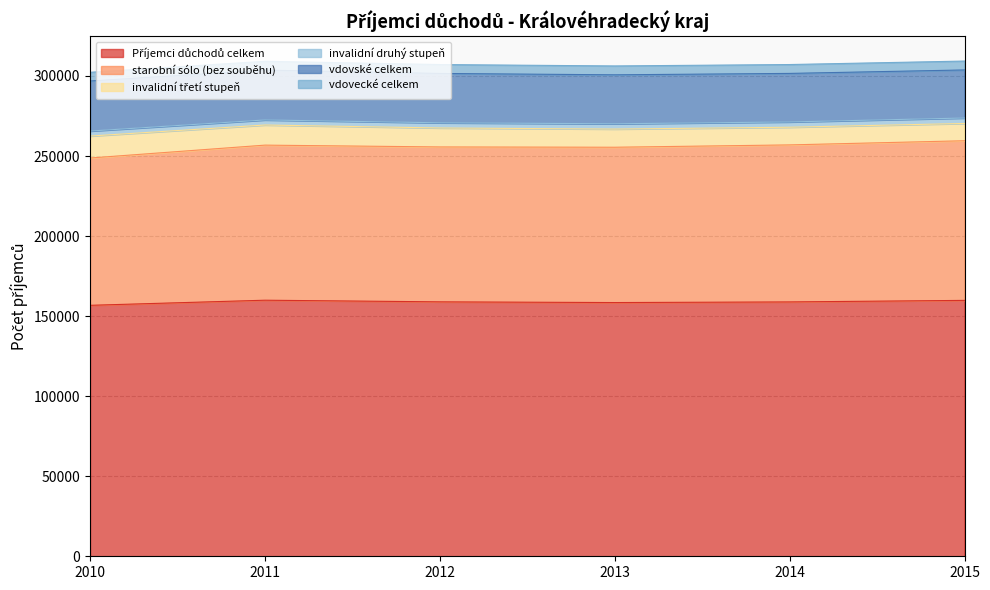

What is the difference between the maximum and minimum values in the Příjemci důchodů celkem series?

3190